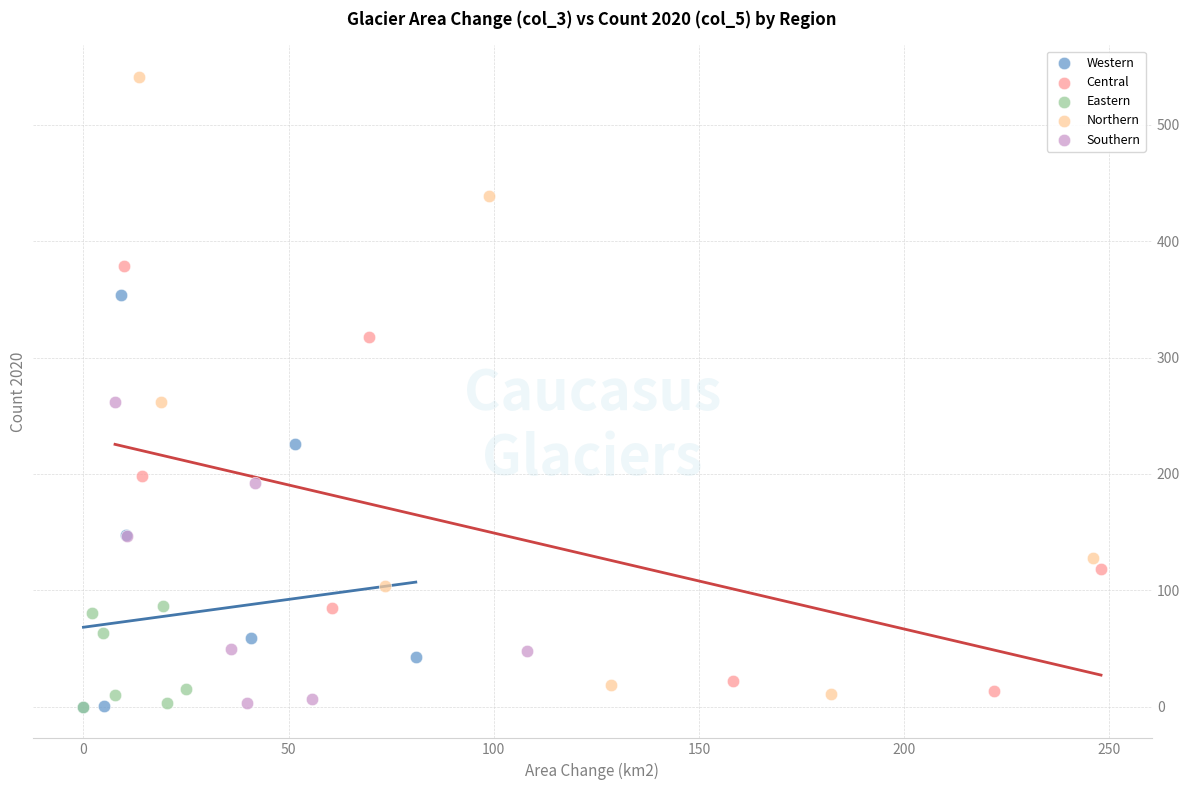

Which series has the widest spread of Y values?

Northern